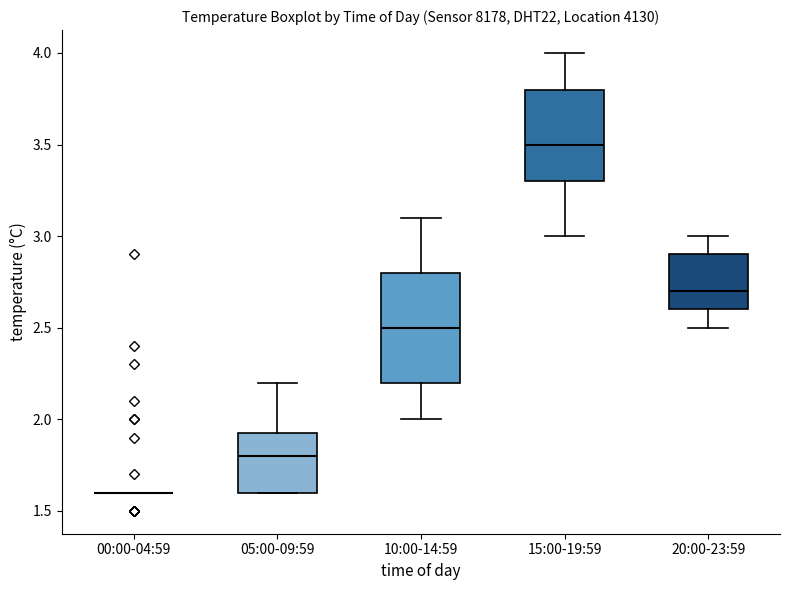

Comparing the boxes themselves (not the whiskers), which one is the tallest?

10:00-14:59